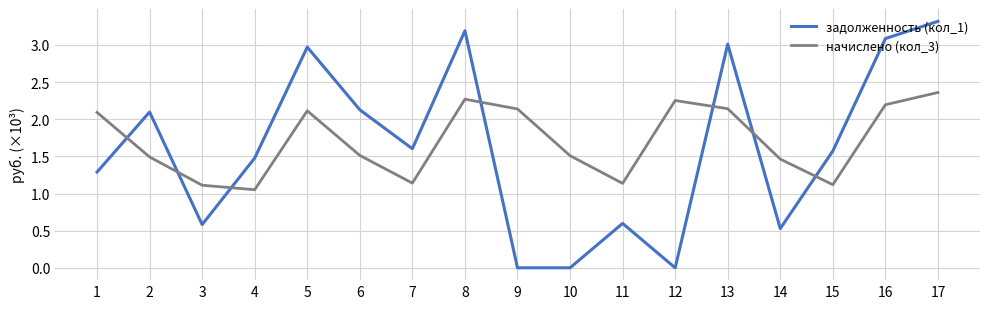

True or false: начислено (кол_3) has more than 2 interior local peaks.

True